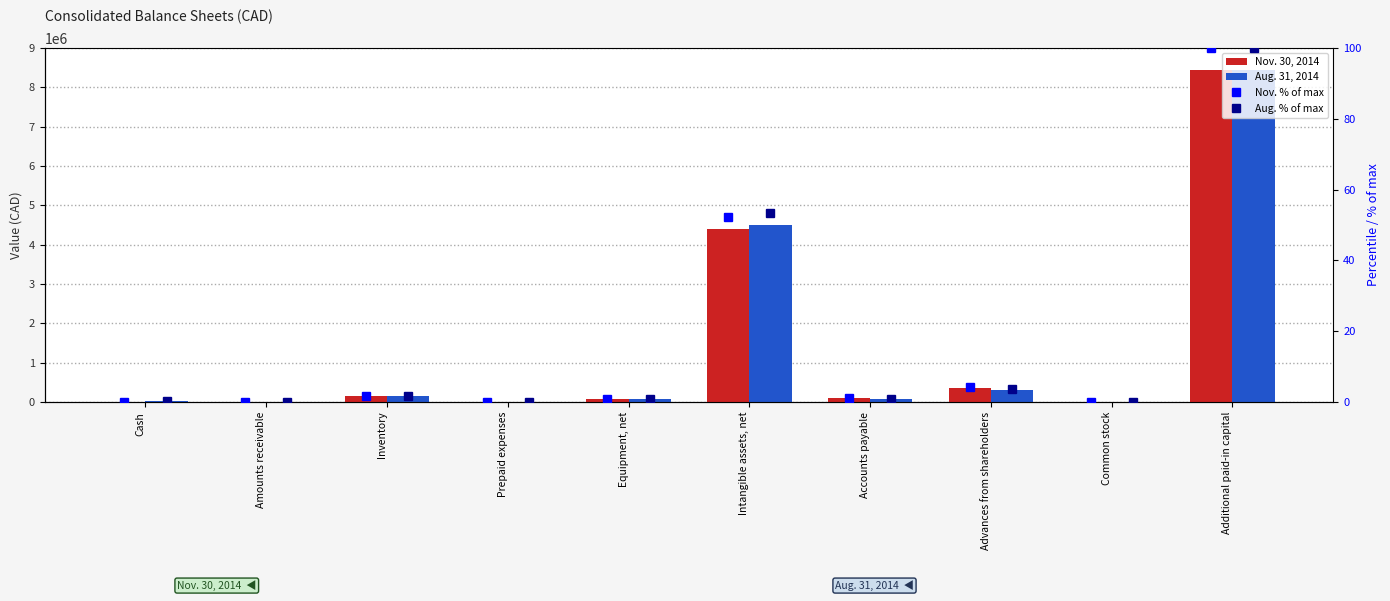

How many categories are shown in the chart?

10